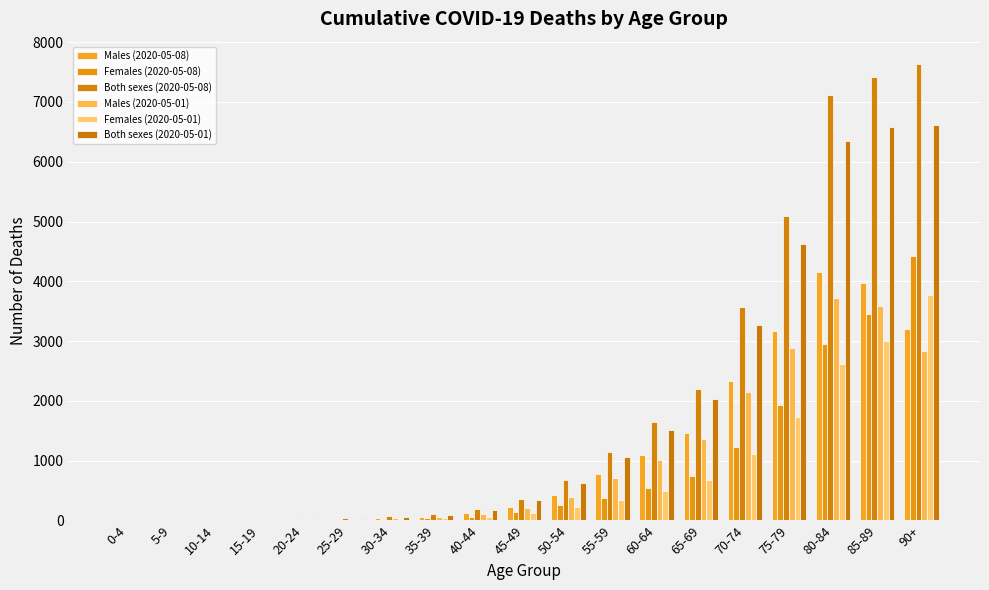

What is the label of the 16th bar from the left?

75-79